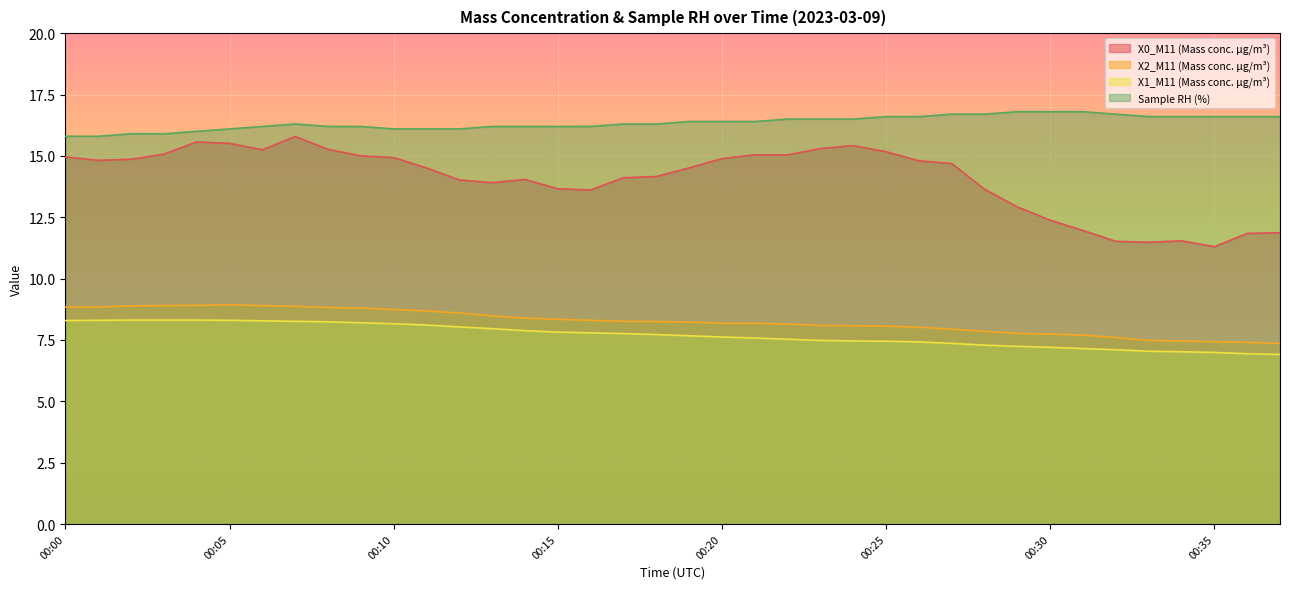

What is the sum of all X1_M11 (Mass conc. μg/m³) values?

292.5